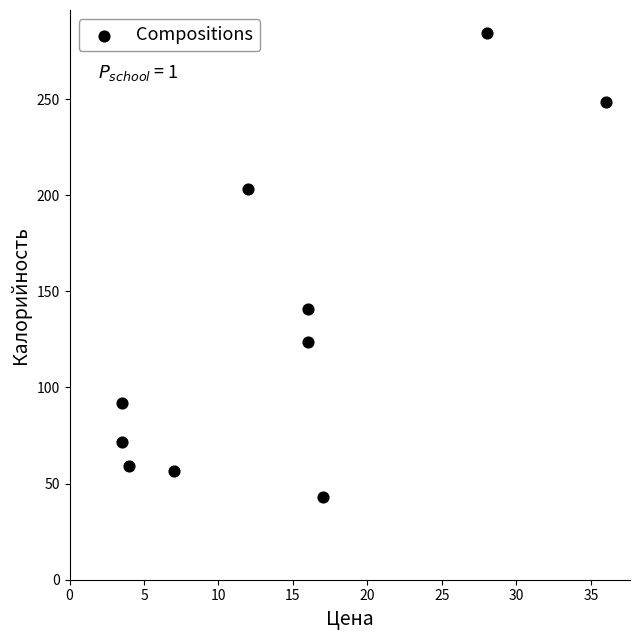

What Y value in the scatter plot is closest to 163?

141.0